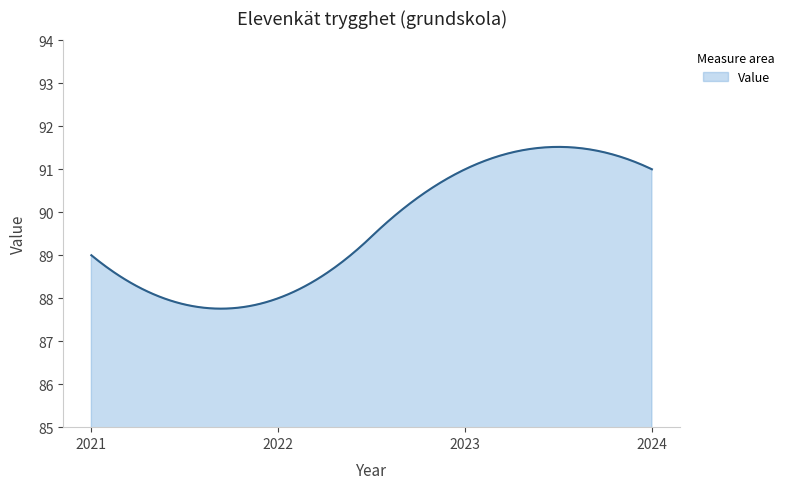

What is the average value?

89.6